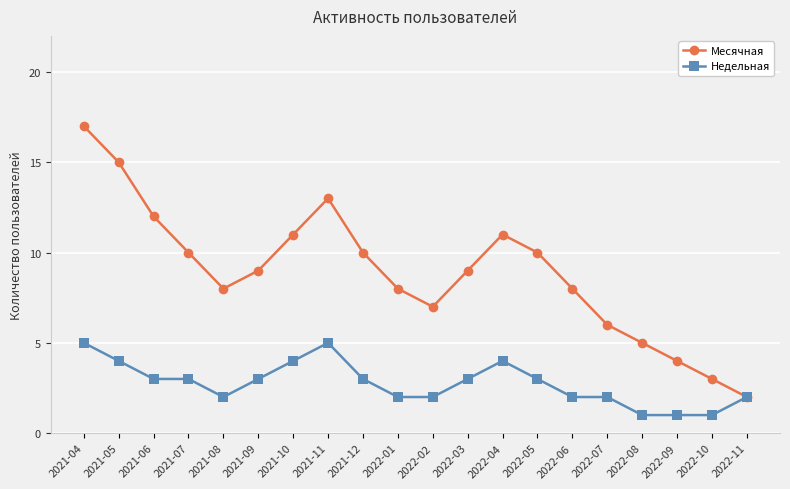

Reading right to left, what are all the values shown in this chart?

Месячная: 2	3	4	5	6	8	10	11	9	7	8	10	13	11	9	8	10	12	15	17
Недельная: 2	1	1	1	2	2	3	4	3	2	2	3	5	4	3	2	3	3	4	5